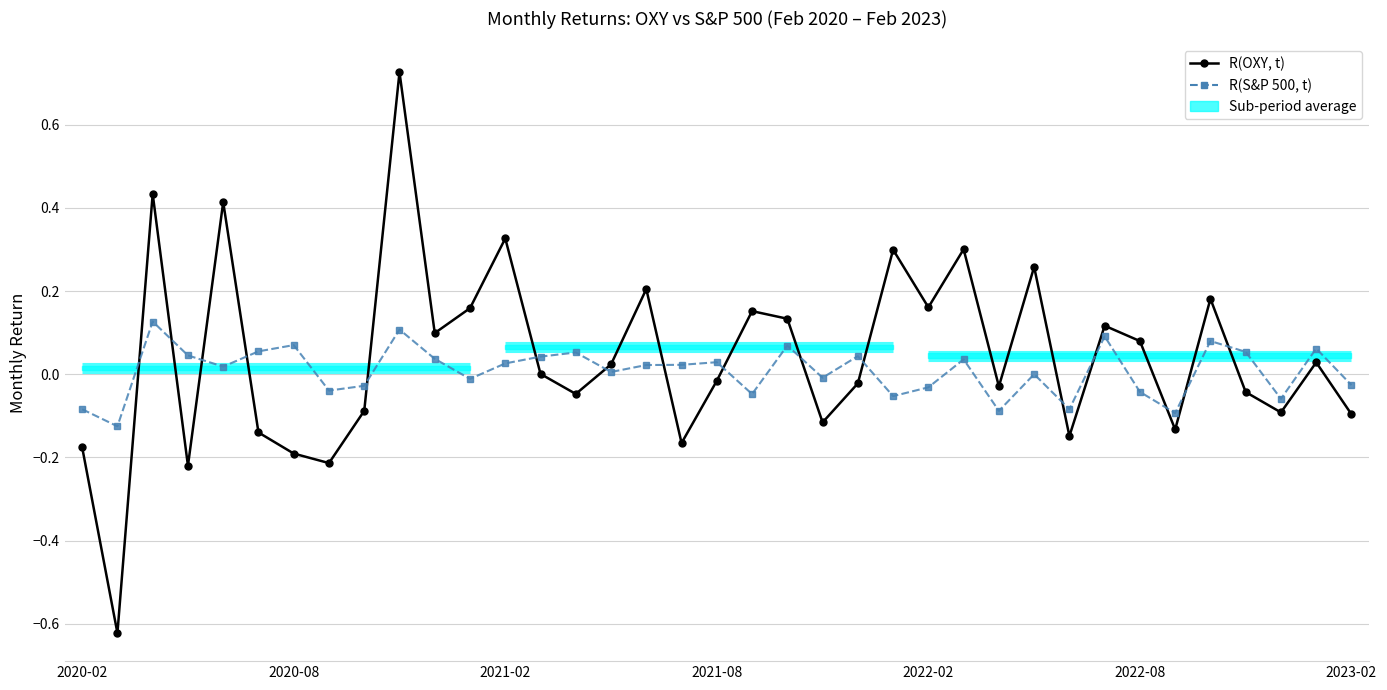

Which series ends up on top after the final intersection of R(OXY, t) and R(S&P 500, t)?

R(S&P 500, t)